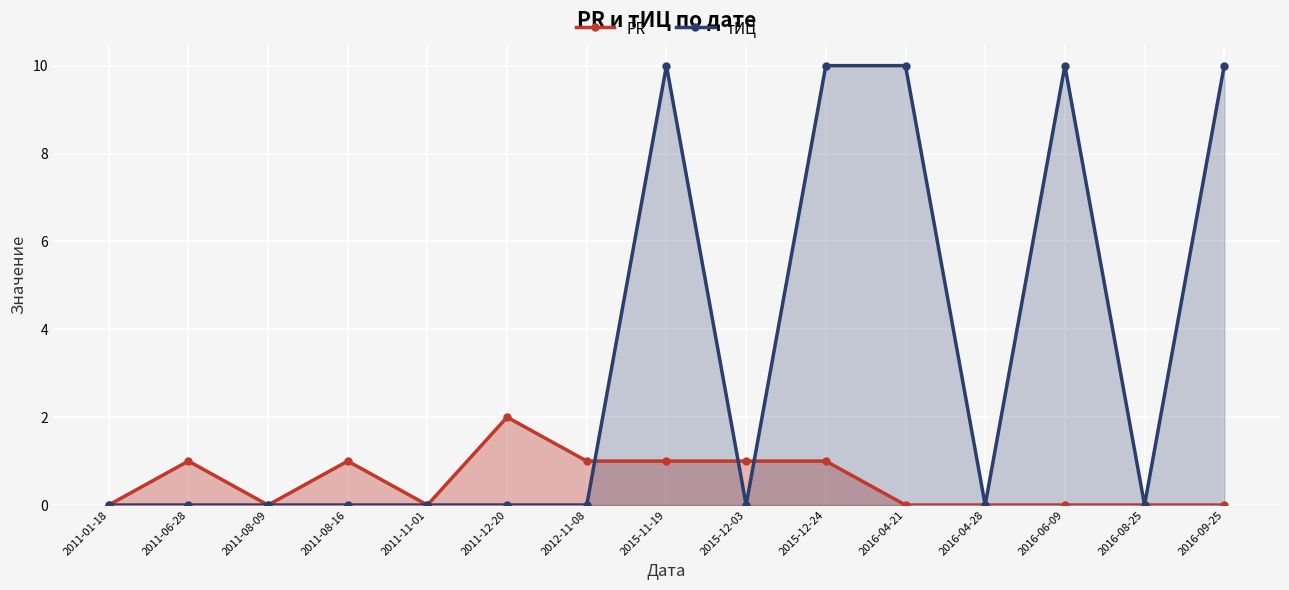

Between 2011-08-09 and 2016-04-21, which is larger?

2011-08-09